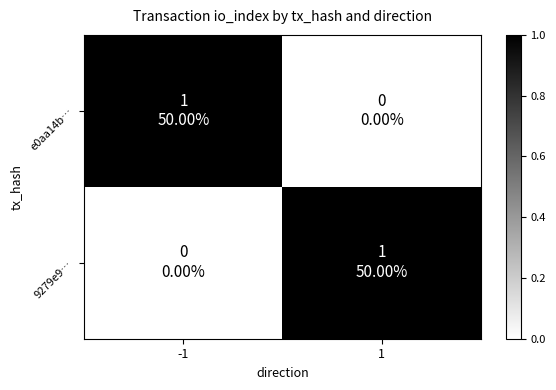

What is the greatest value displayed?

1